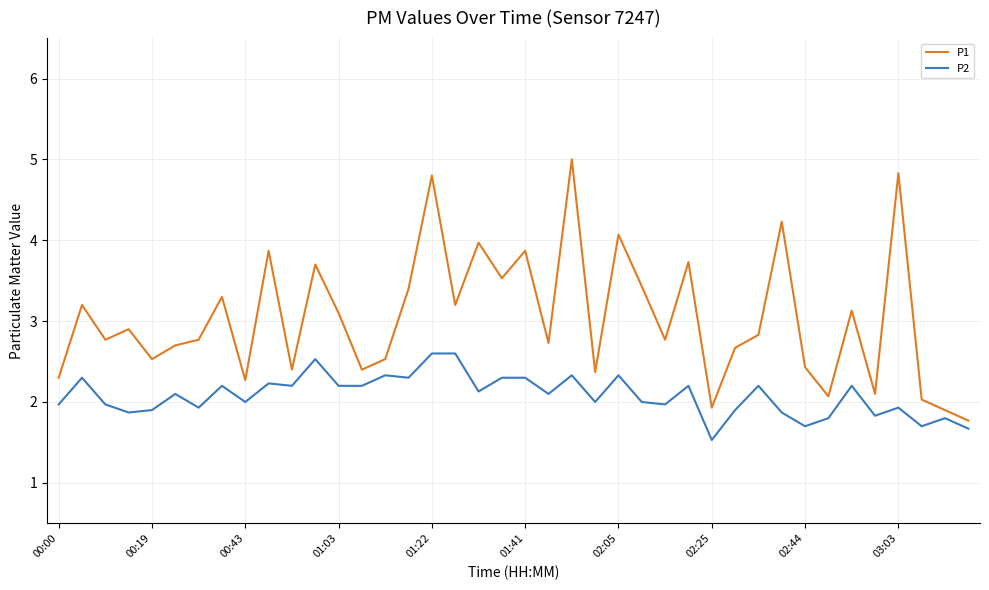

What is the minimum value shown in the chart?

1.5